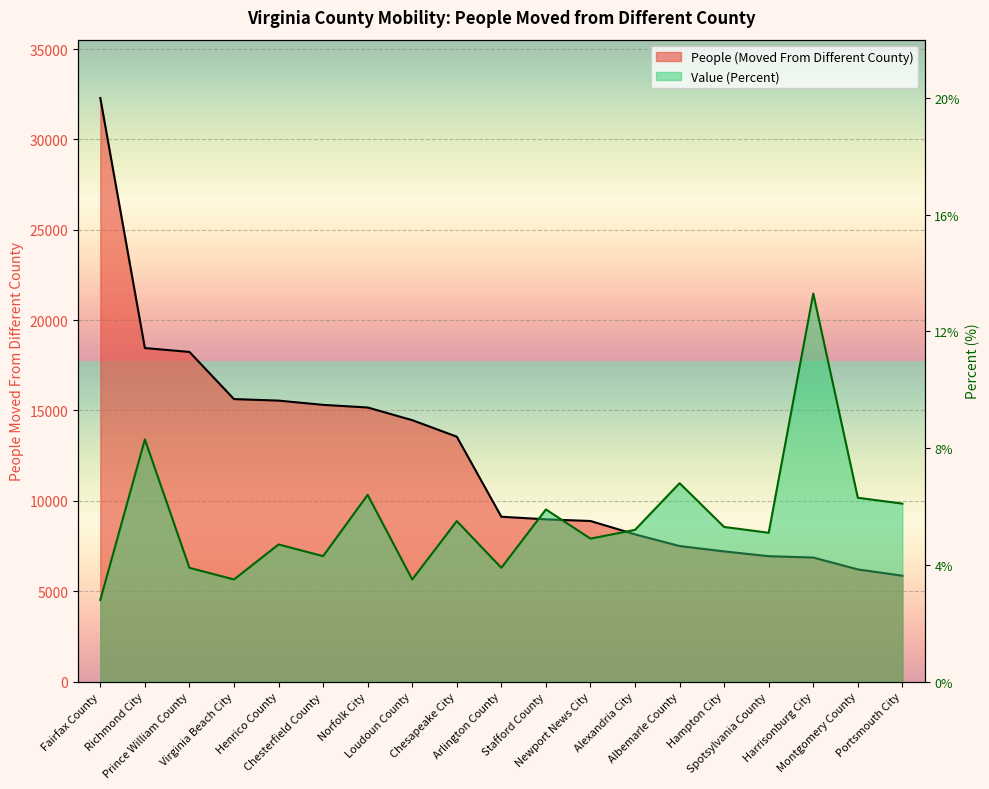

At which category is the sum across all series the highest?

Fairfax County